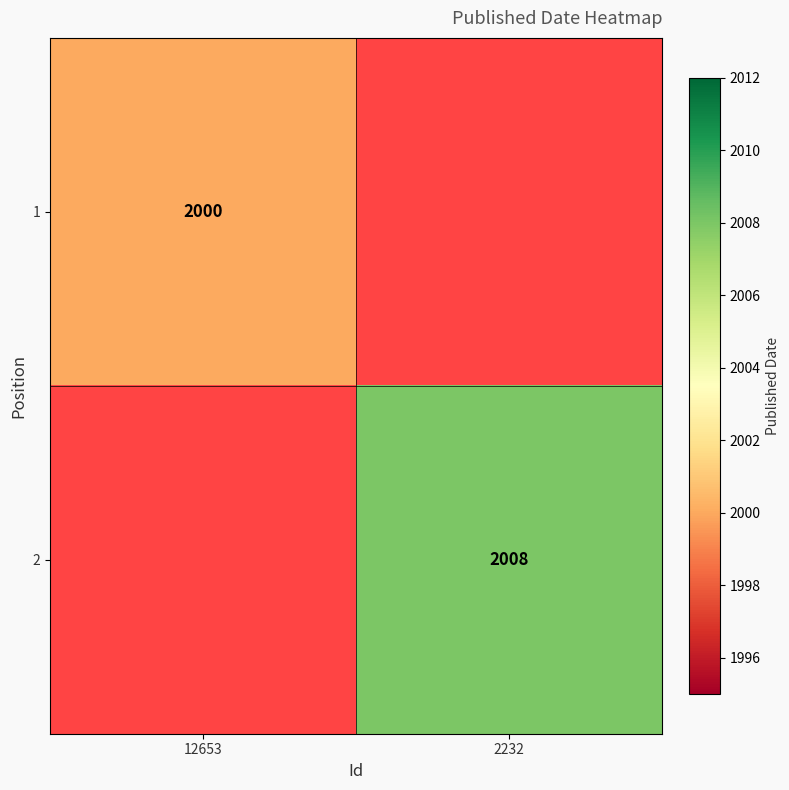

Is the value of 1 at 12653 greater than the value of 2 at 2232?

No